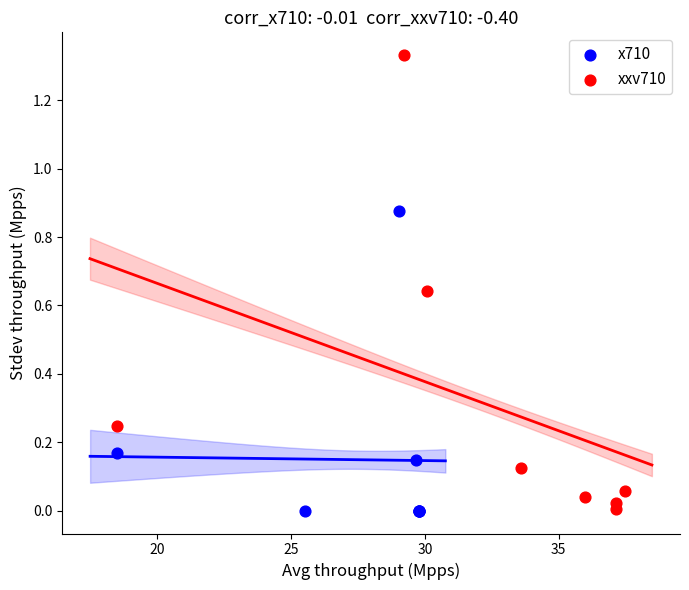

What are all the series names shown in the legend?

x710, xxv710